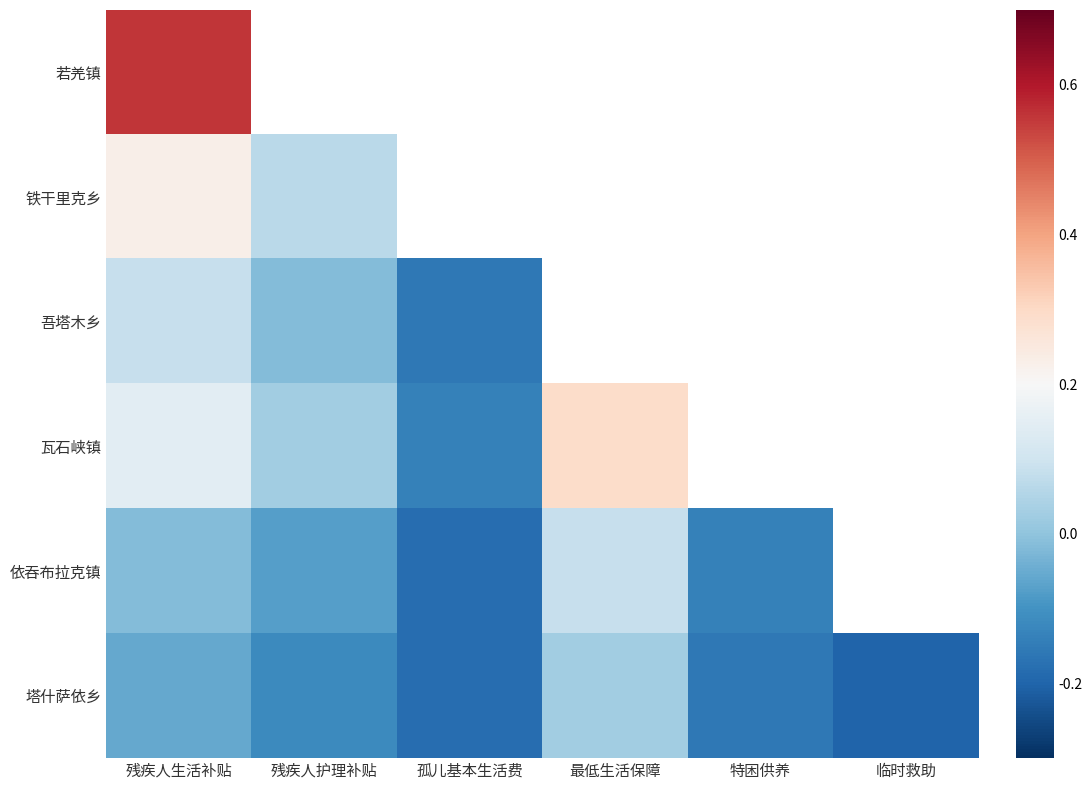

Which series changed the most between 孤儿基本生活费 and 特困供养?

依吞布拉克镇